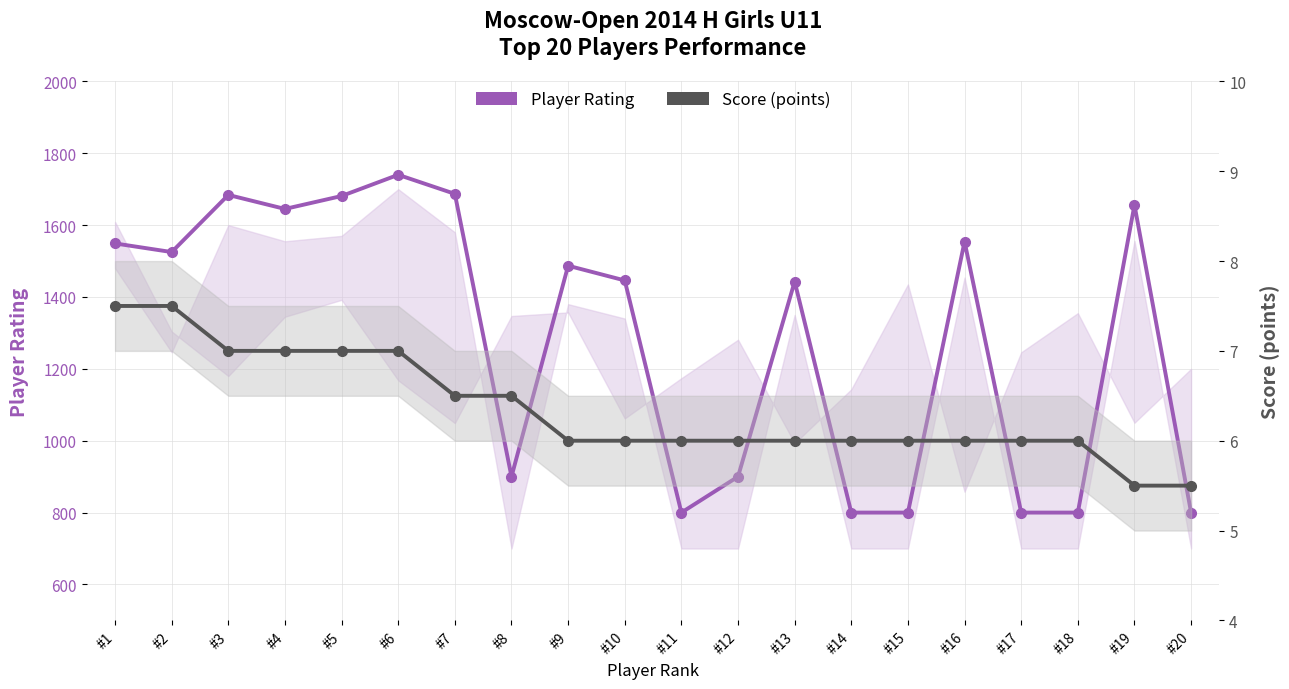

The Player Rating series shows 1687.0 at #7. True or false?

True